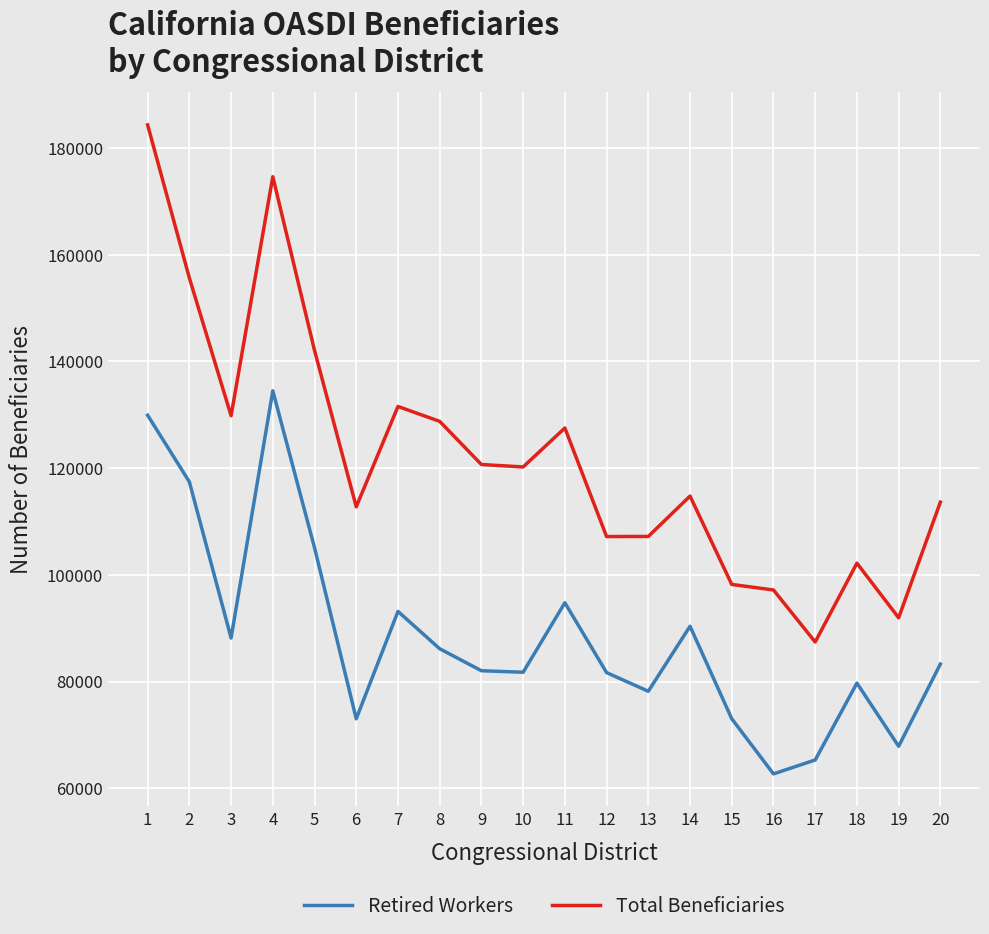

List the series in order of their peak value, lowest first.

Retired Workers, Total Beneficiaries